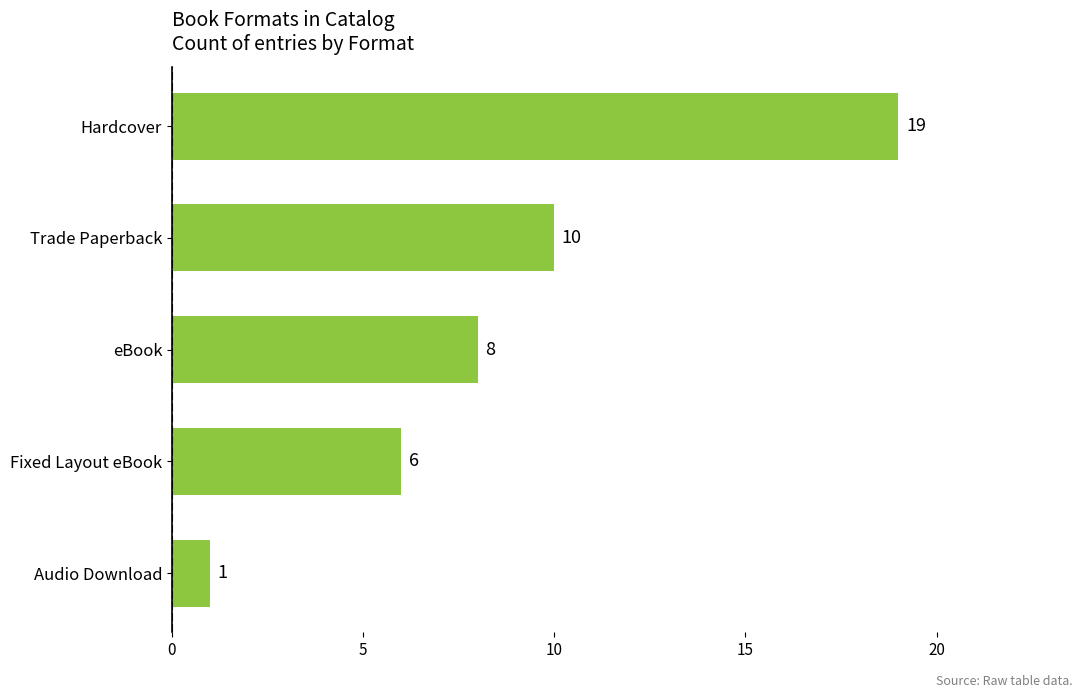

What is the difference between the maximum and minimum values?

18